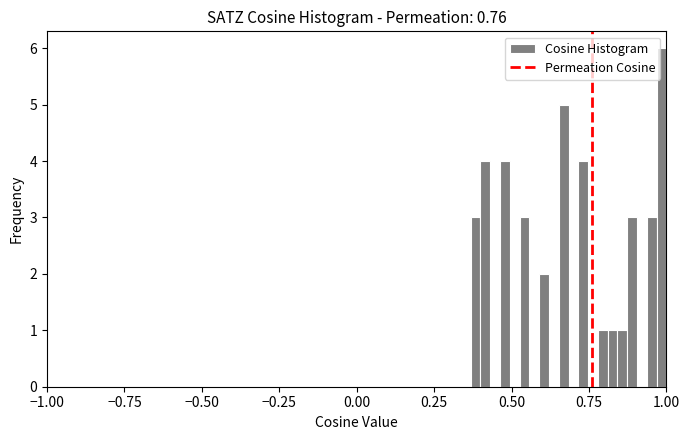

Read against the x-axis, roughly where is the centre of the tallest bar?

1.00